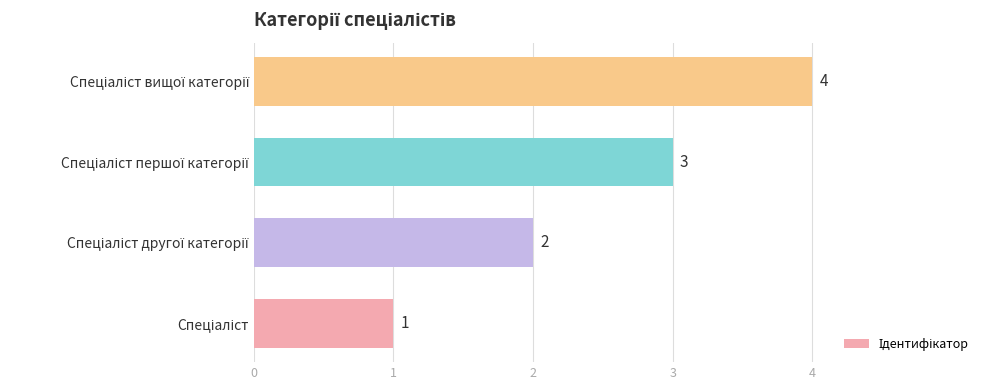

How many values are between 2 and 4?

3